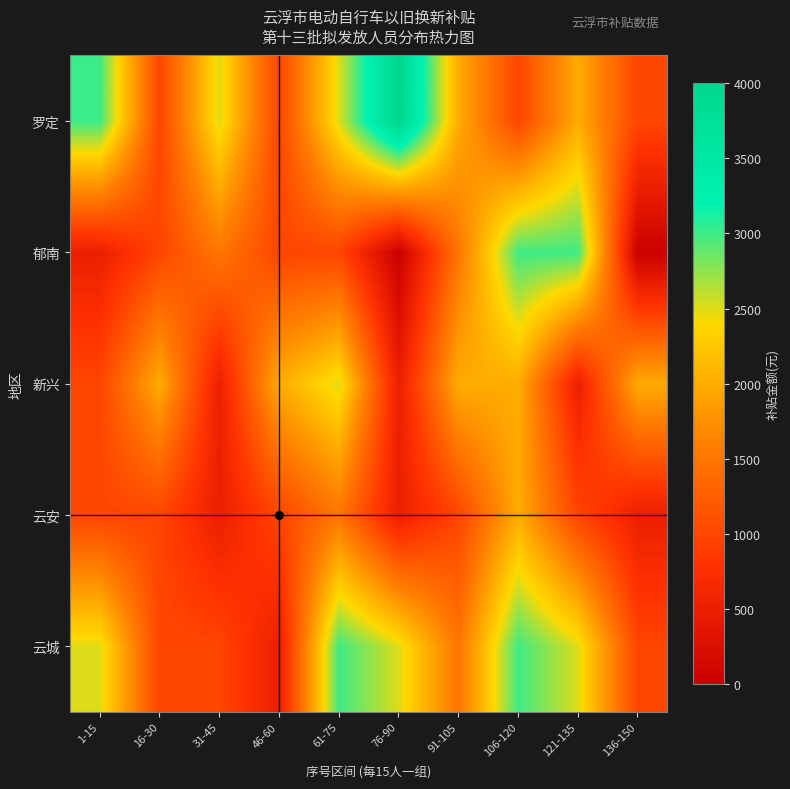

Which label corresponds to the smallest value in the chart?

76-90